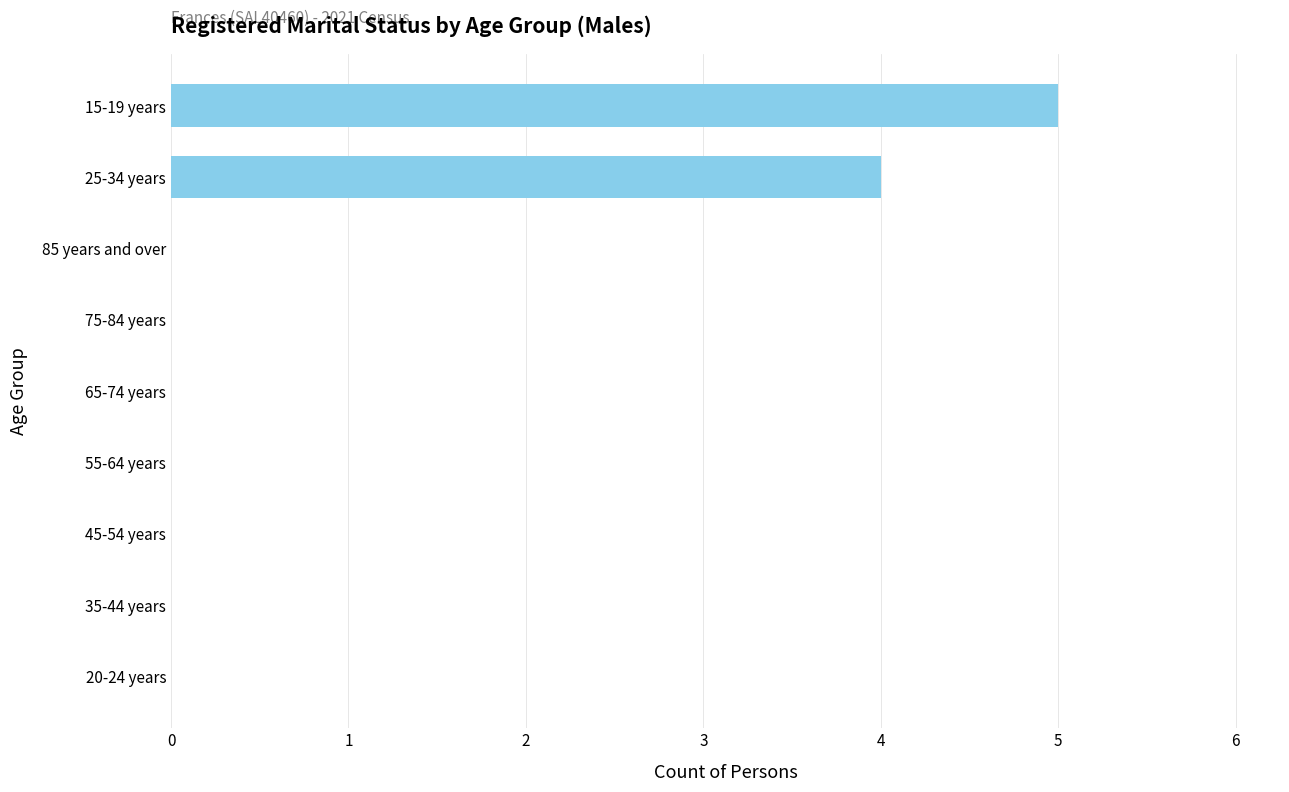

True or false: the data shows 7 at 15-19 years.

False